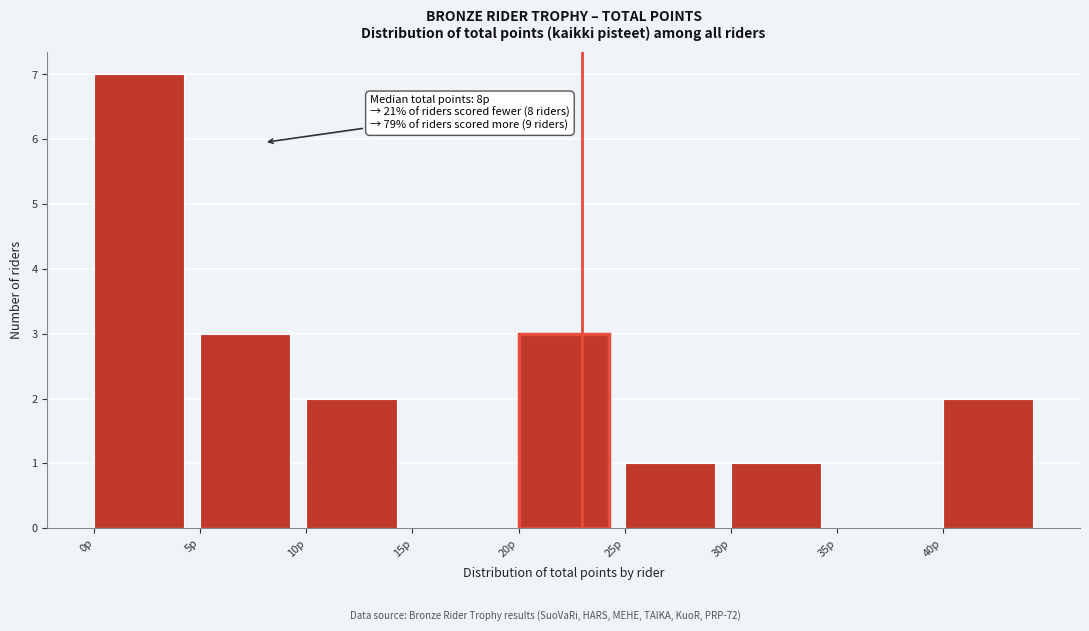

Which range on the x-axis has the tallest bar?

0 to 5